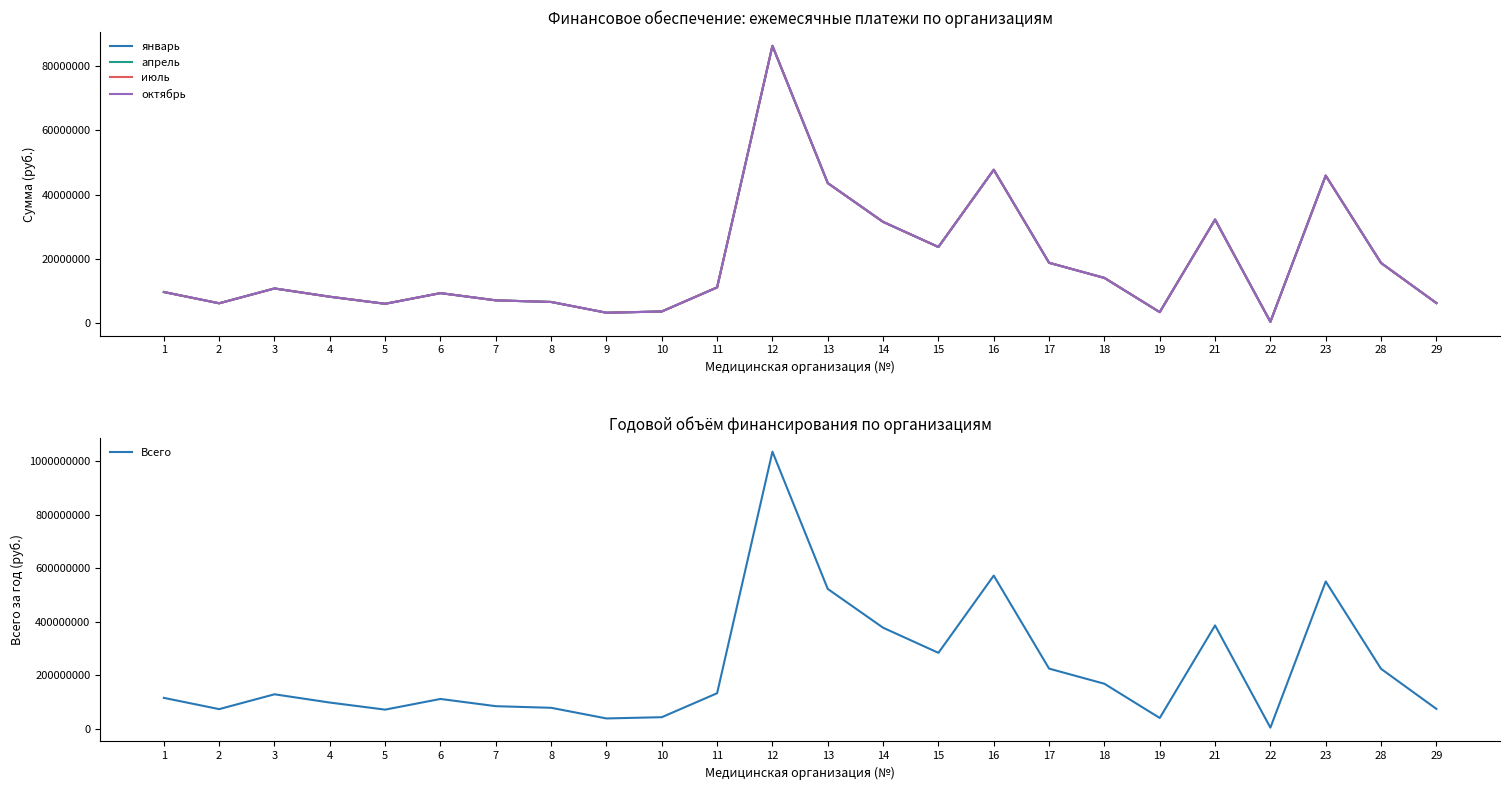

Which label corresponds to the smallest value in the chart?

22